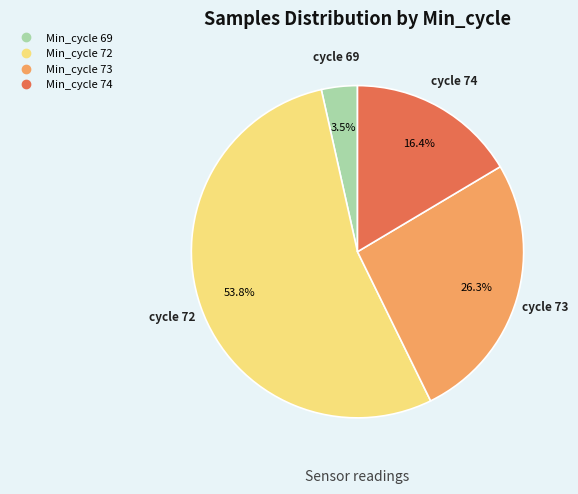

Does any single category account for the majority?

Yes